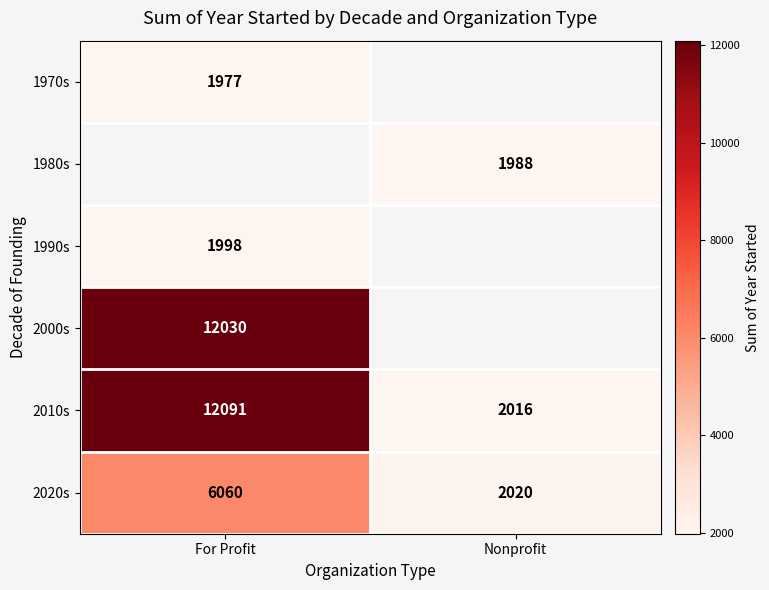

What is the sum of the 2020s values at Nonprofit and For Profit?

8080